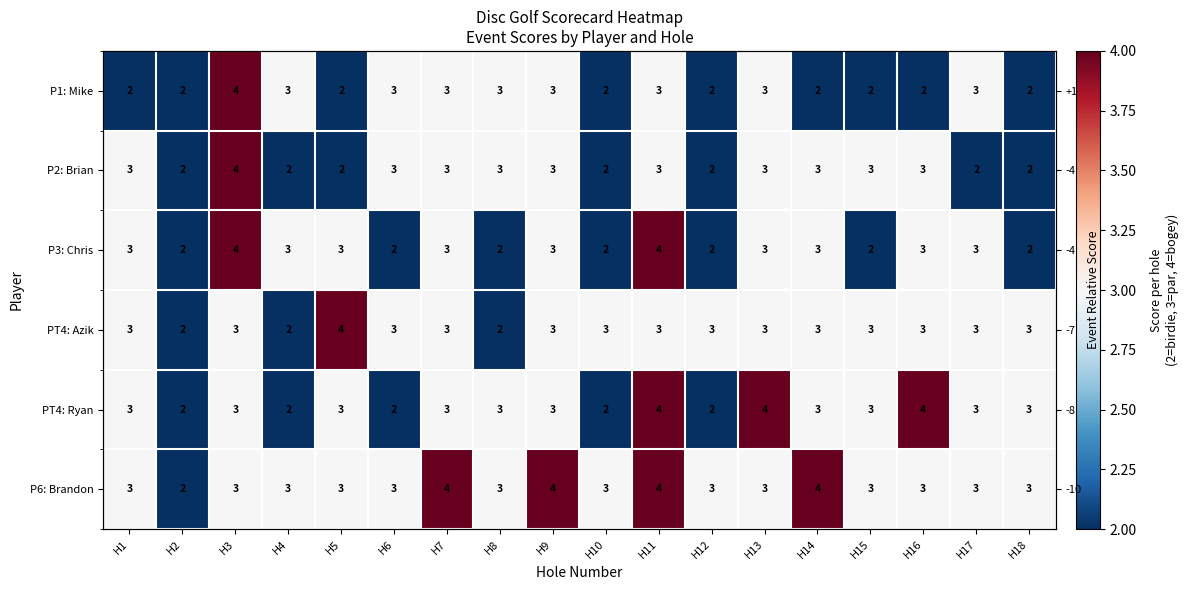

Which has a higher value, H16 or H4?

H4